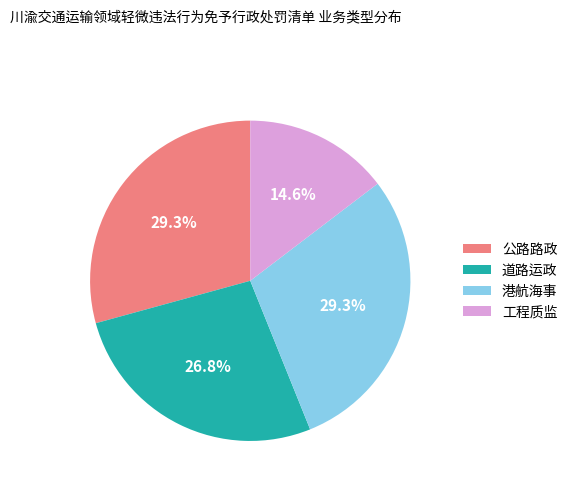

To the nearest percent, what percentage of the pie is 道路运政?

27%